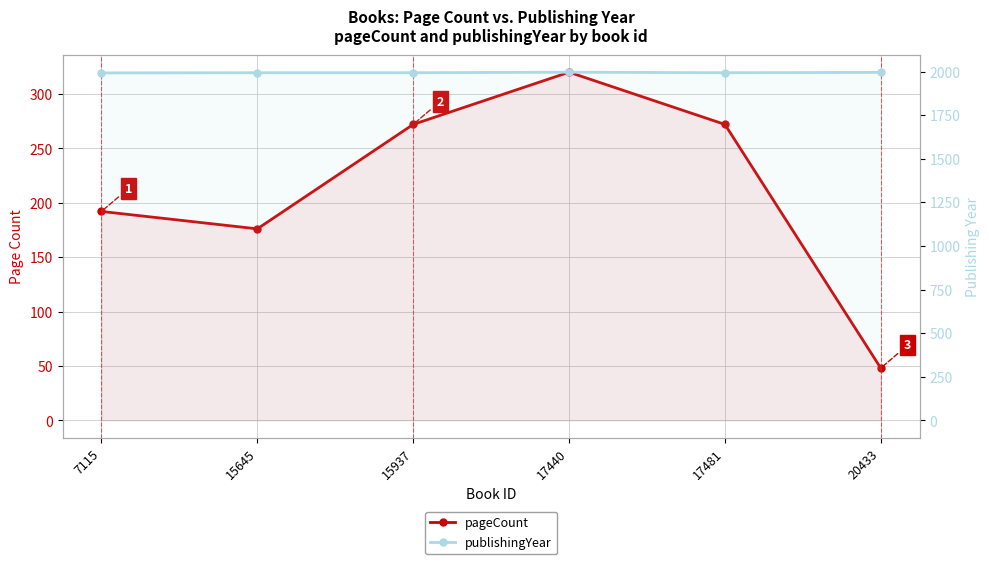

Rank the series by their average value, from highest to lowest.

publishingYear, pageCount